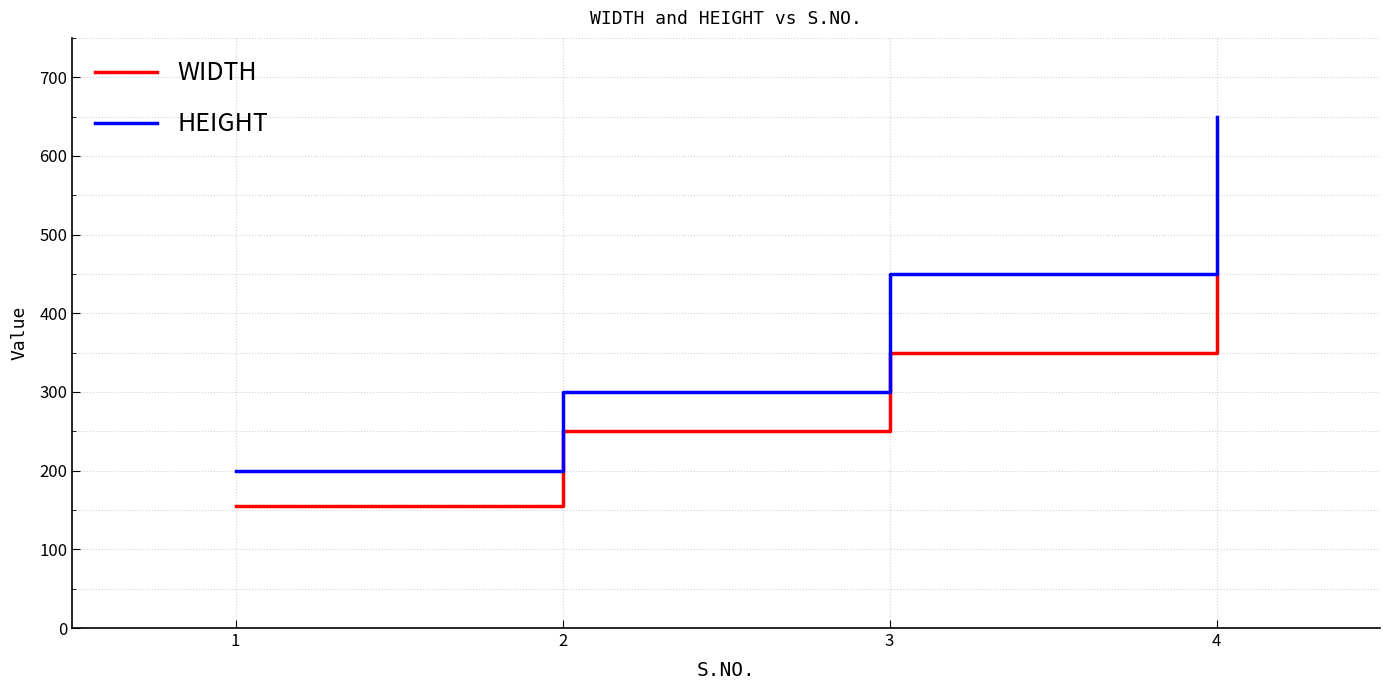

True or false: HEIGHT and WIDTH cross at least once.

False